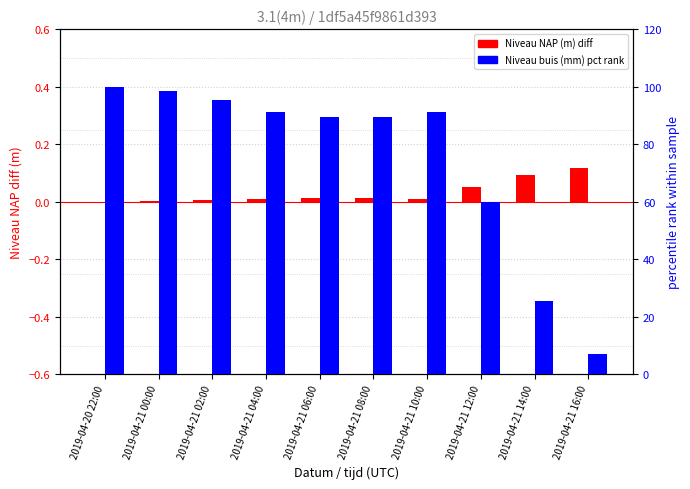

Reading right to left, extract all data points from this chart.

Niveau NAP (m) diff: 0.1	0.1	0.1	0.0	0.0	0.0	0.0	0.0	0.0	0.0
Niveau buis (mm) pct rank: 7.2	25.6	60.0	91.2	89.6	89.6	91.2	95.2	98.4	100.0